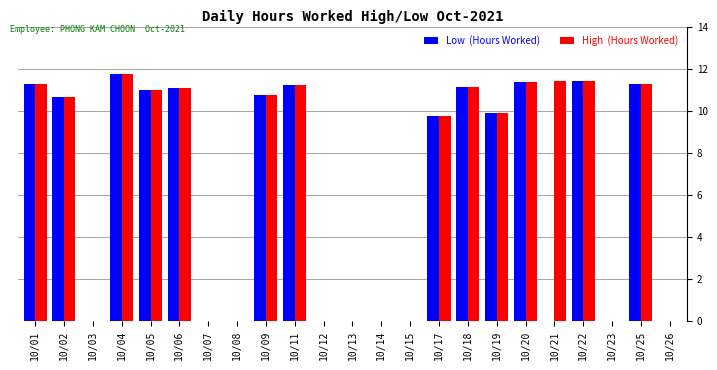

What is the maximum value shown in the chart?

11.8